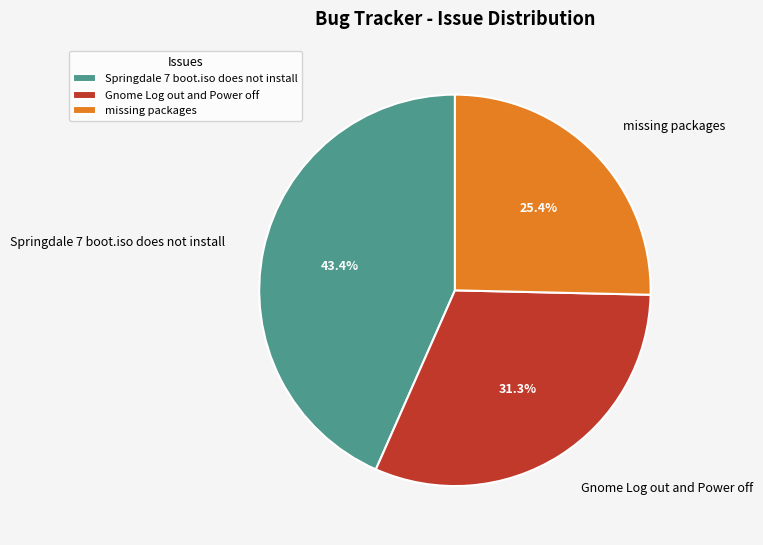

To the nearest percent, what is the average slice percentage?

33%